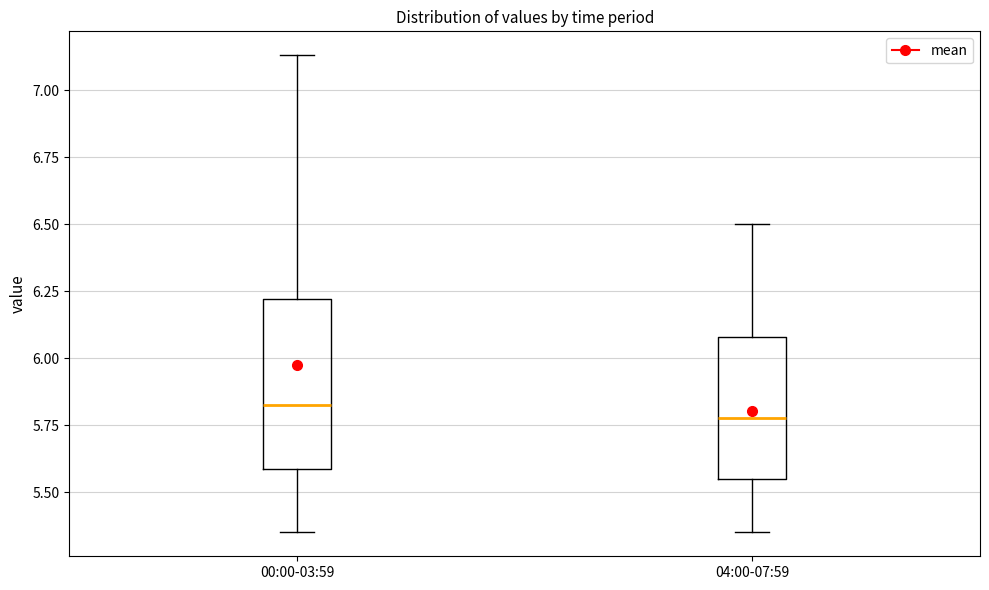

Reading left to right, transcribe this box plot: for each box, give where its median line is, the range the box spans, and where its two whiskers end, as read against the y-axis. The values are not printed on the chart, so give them approximately, as read against the axis.

00:00-03:59: median 5.85, box 5.60 to 6.20, whiskers 5.35 to 7.15
04:00-07:59: median 5.80, box 5.55 to 6.10, whiskers 5.35 to 6.50